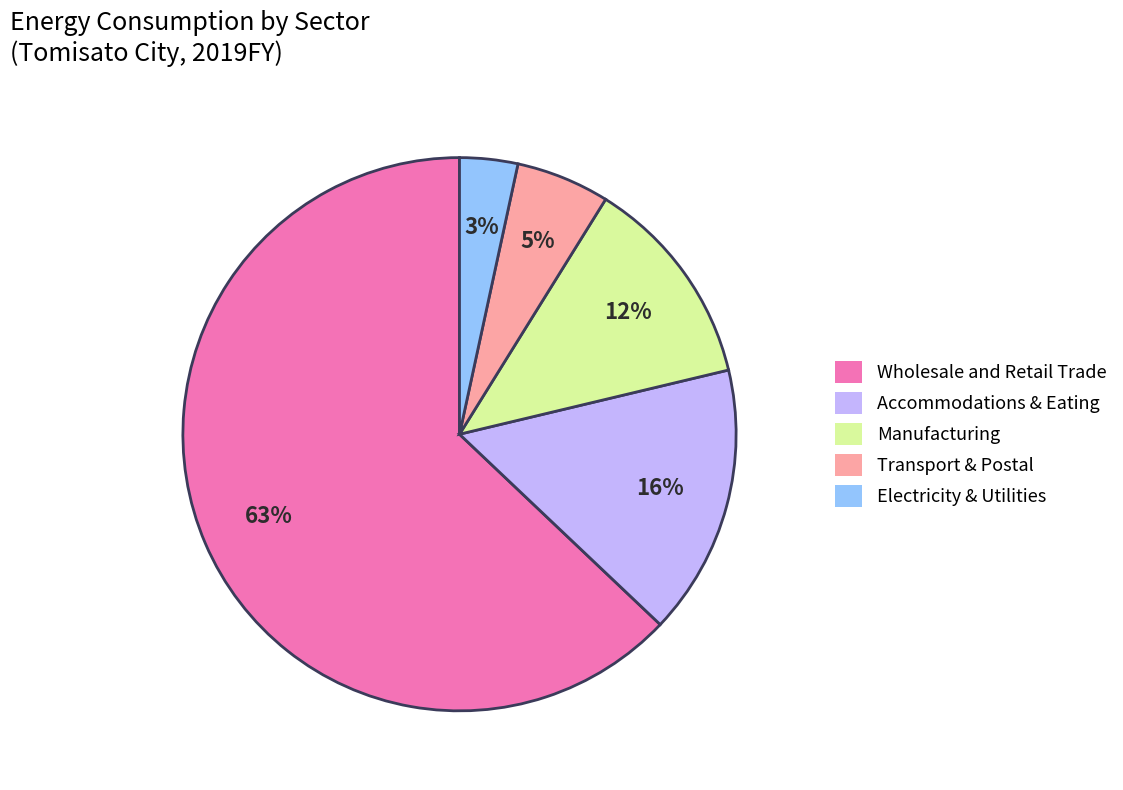

What percentage is the Manufacturing slice, to the nearest percent?

12%